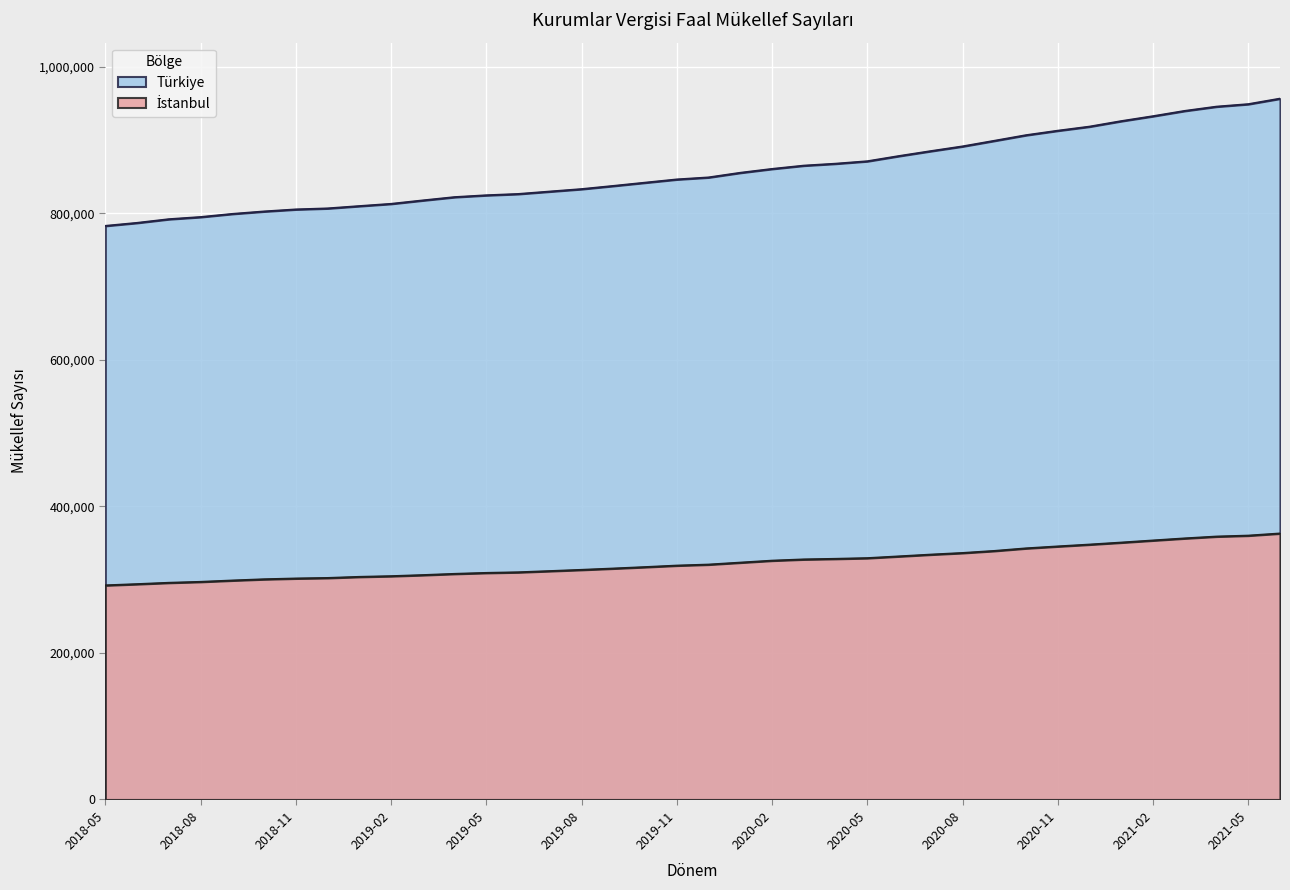

Rank the series at 2021-06 from lowest to highest value.

İstanbul, Türkiye